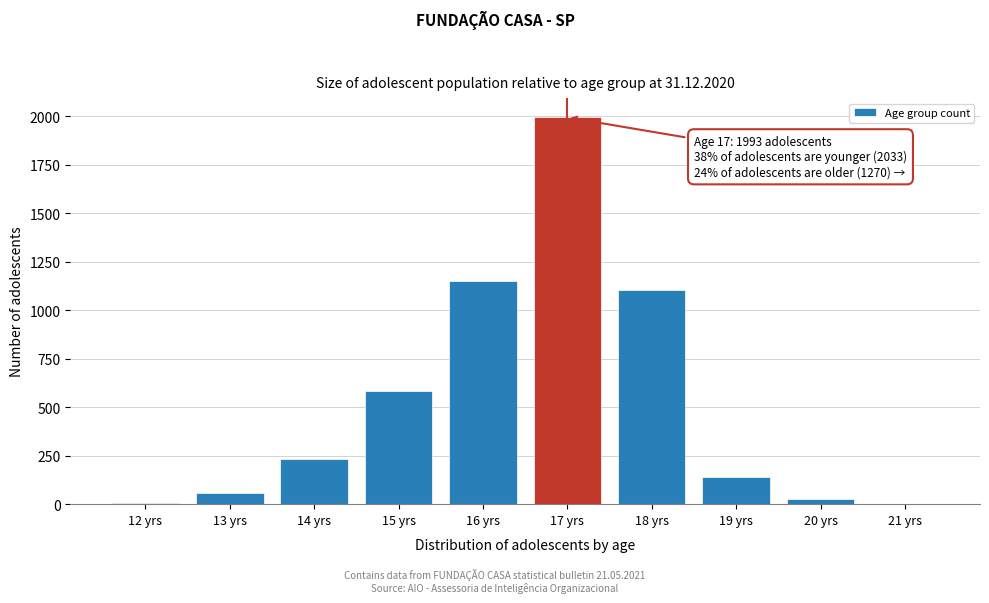

What is the change in value from 19 yrs to 21 yrs?

-138